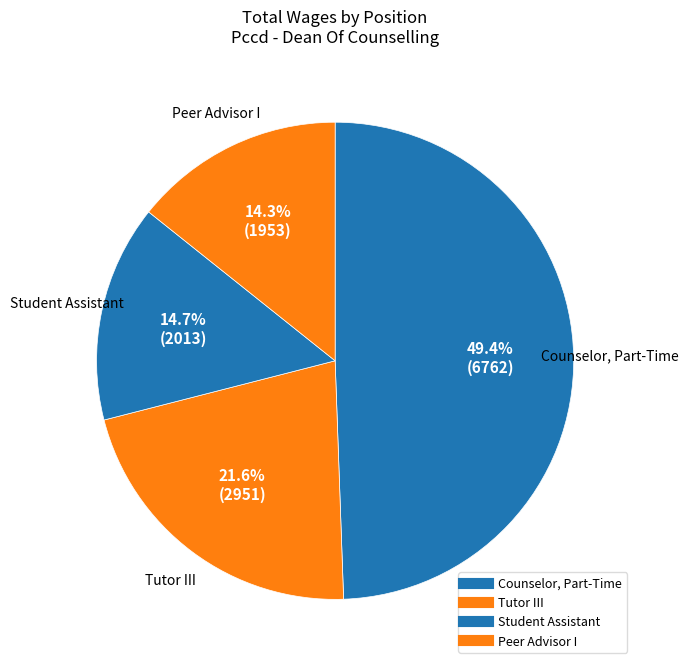

Count the number of slices in the pie.

4